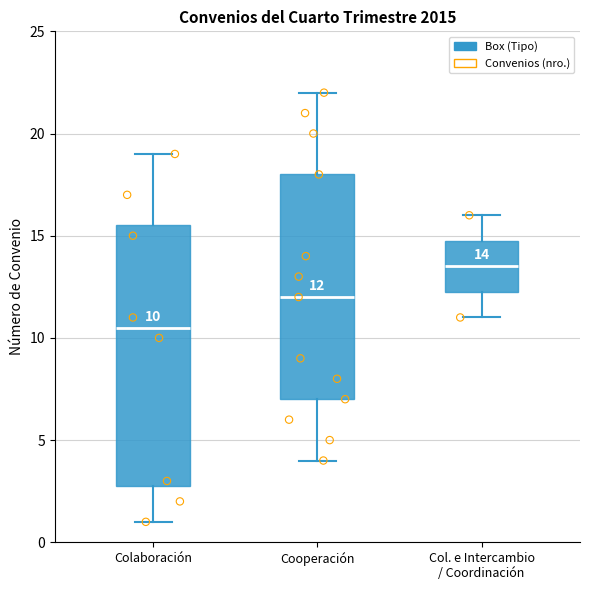

Which box is the tallest, from its lower edge to its upper edge?

Colaboración